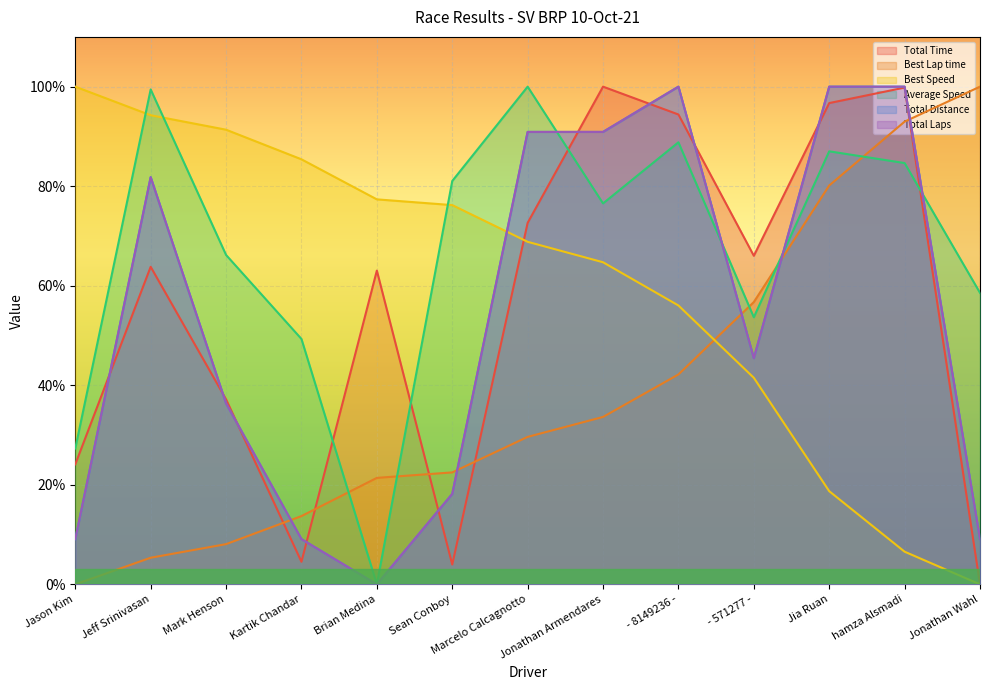

Which series changed the most between - 8149236 - and Jonathan Wahl?

Total Time